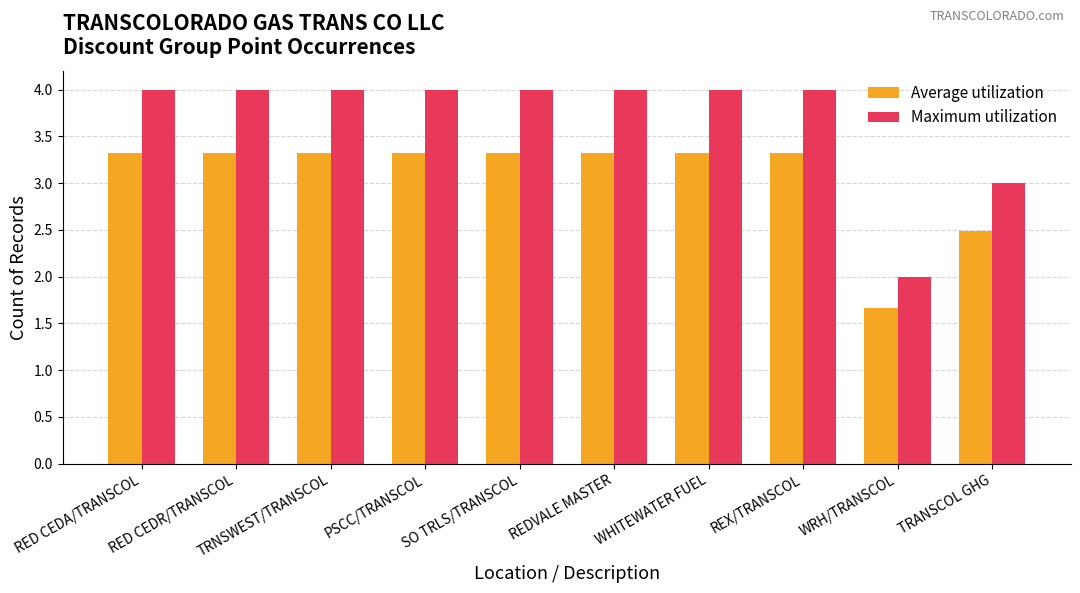

How many Average utilization values are between 3 and 4?

8